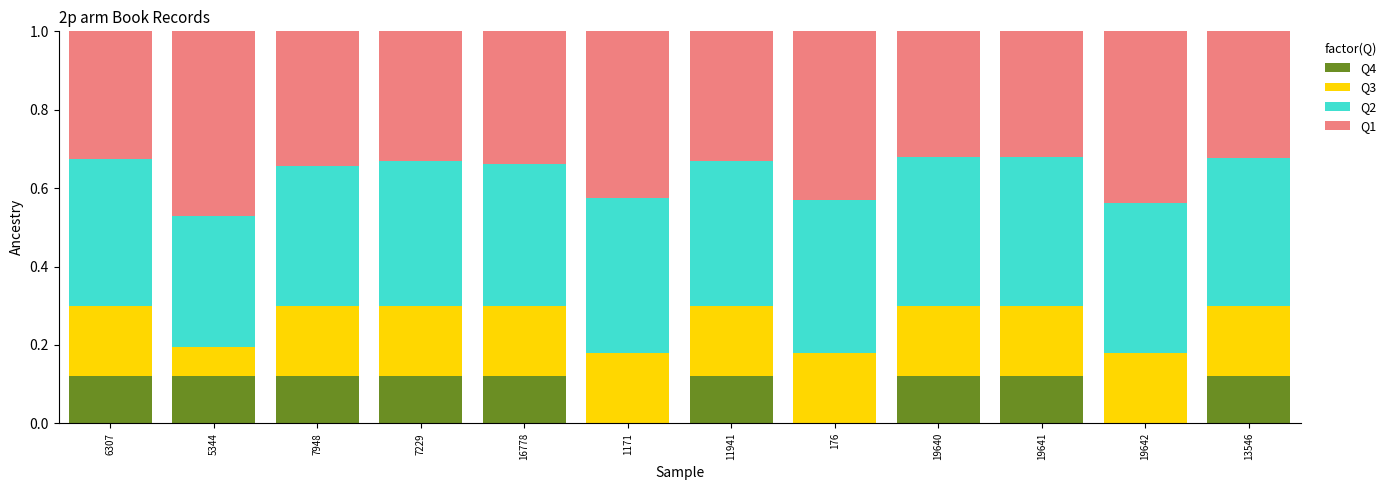

What is the total value across all series at 7948?

1.0